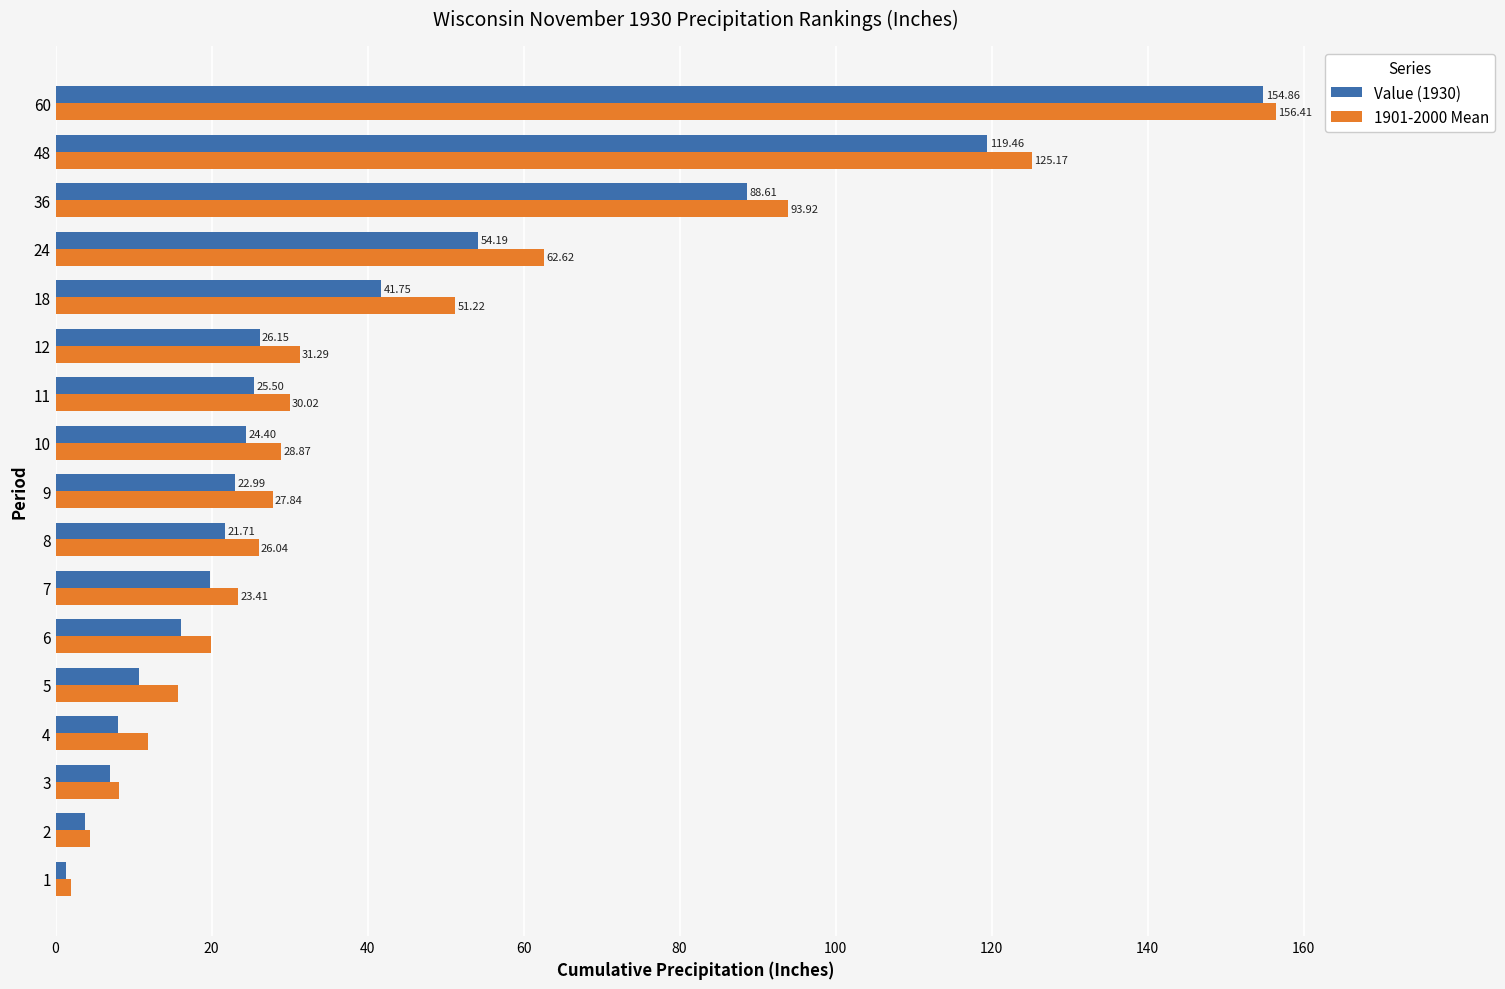

Is the value of Value (1930) at 5 greater than the value of 1901-2000 Mean at 60?

No